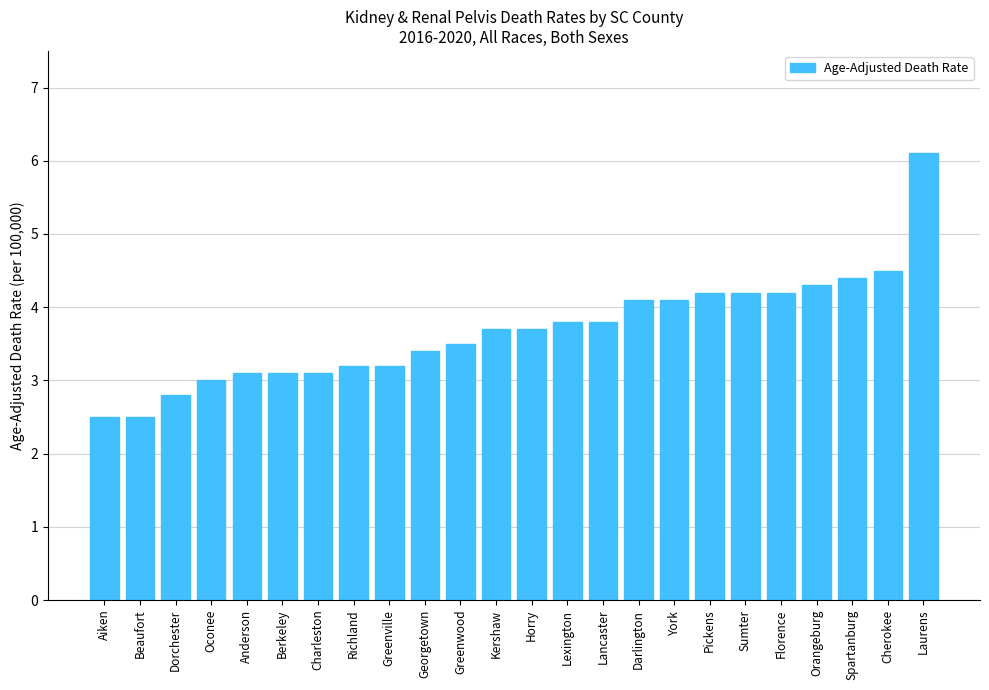

What is the greatest value displayed?

6.1